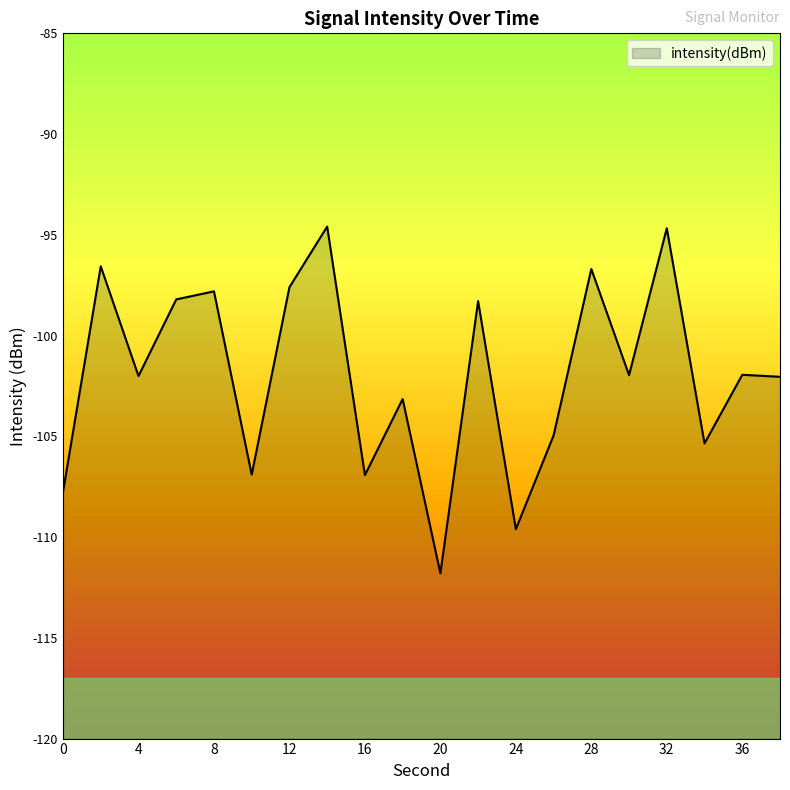

Reading left to right, transcribe all the data shown in this chart.

0=-107.8	2=-96.6	4=-102.0	6=-98.2	8=-97.8	10=-106.9	12=-97.6	14=-94.6	16=-106.9	18=-103.1	20=-111.8	22=-98.3	24=-109.6	26=-105.0	28=-96.7	30=-102.0	32=-94.7	34=-105.4	36=-101.9	38=-102.0